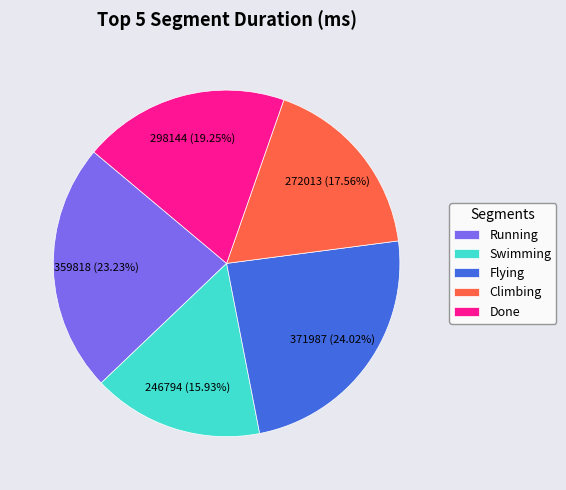

Is the sum of Running and Flying greater than half?

No